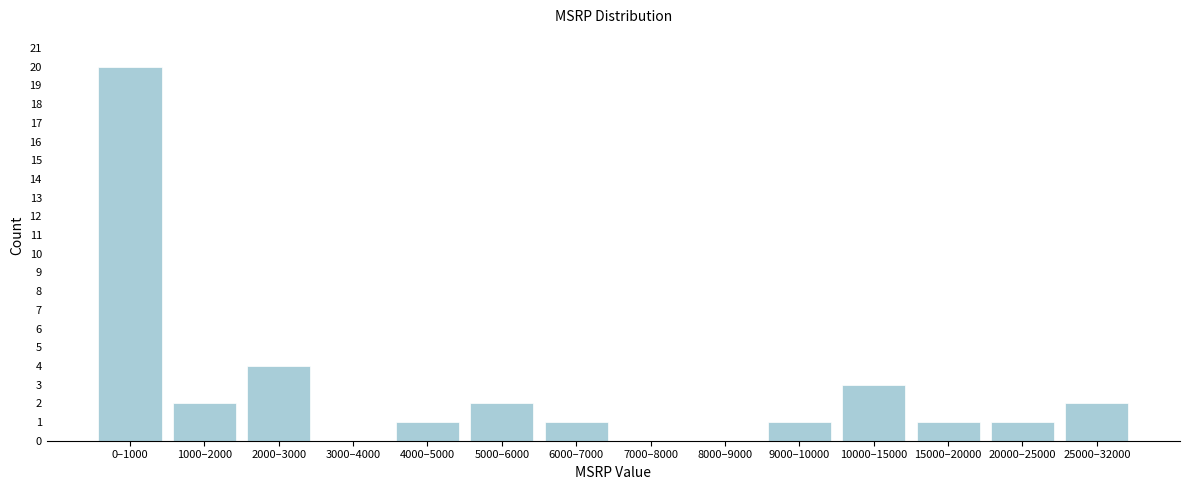

Reading left to right, transcribe all the data shown in this chart.

0–1000=20	1000–2000=2	2000–3000=4	3000–4000=0	4000–5000=1	5000–6000=2	6000–7000=1	7000–8000=0	8000–9000=0	9000–10000=1	10000–15000=3	15000–20000=1	20000–25000=1	25000–32000=2